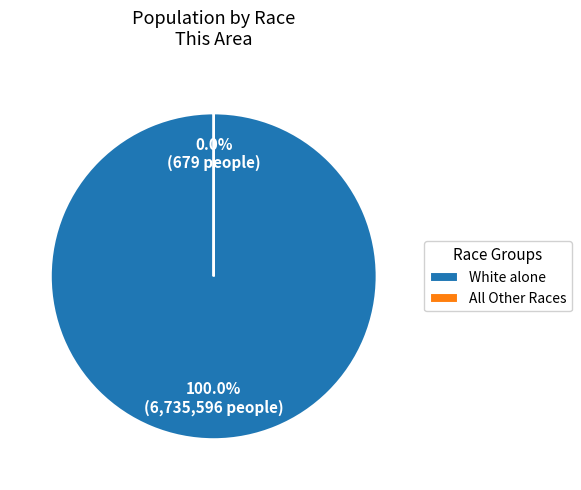

To the nearest percent, what is the difference between the largest and smallest slice percentages?

100%